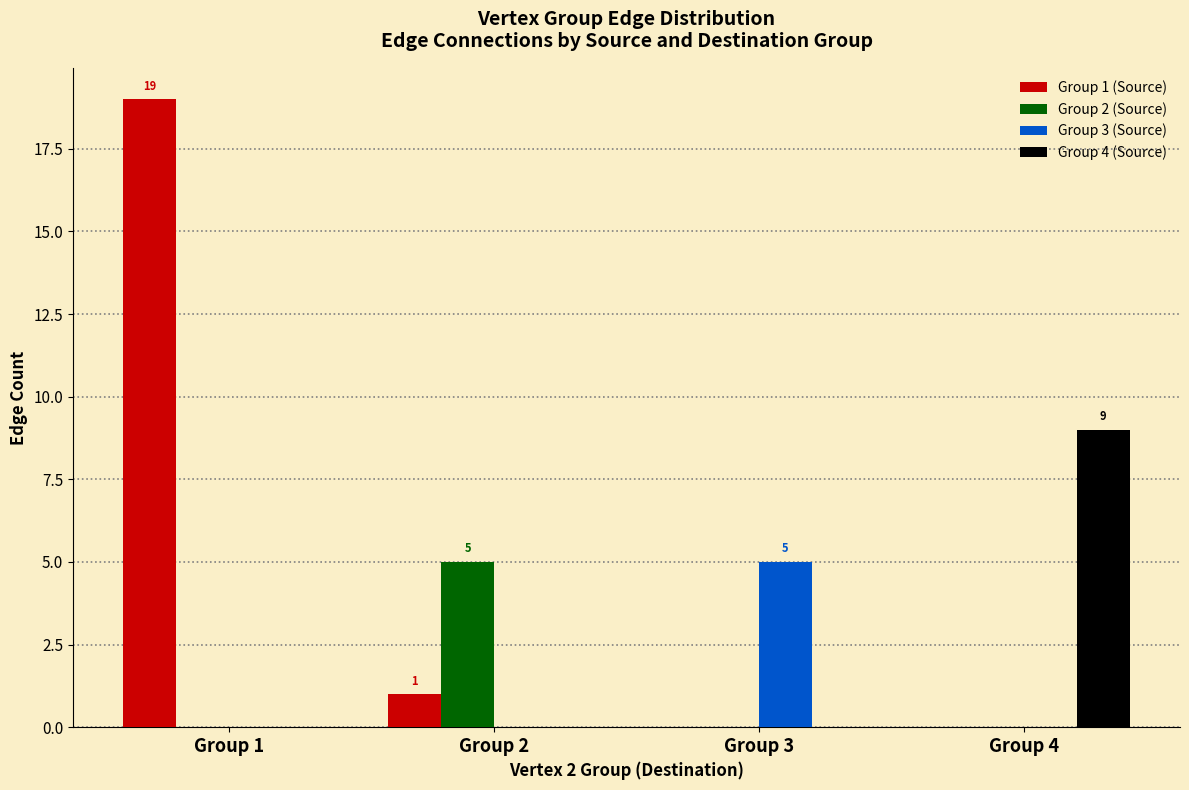

Between Group 1 and Group 3, which series saw the biggest shift?

Group 1 (Source)